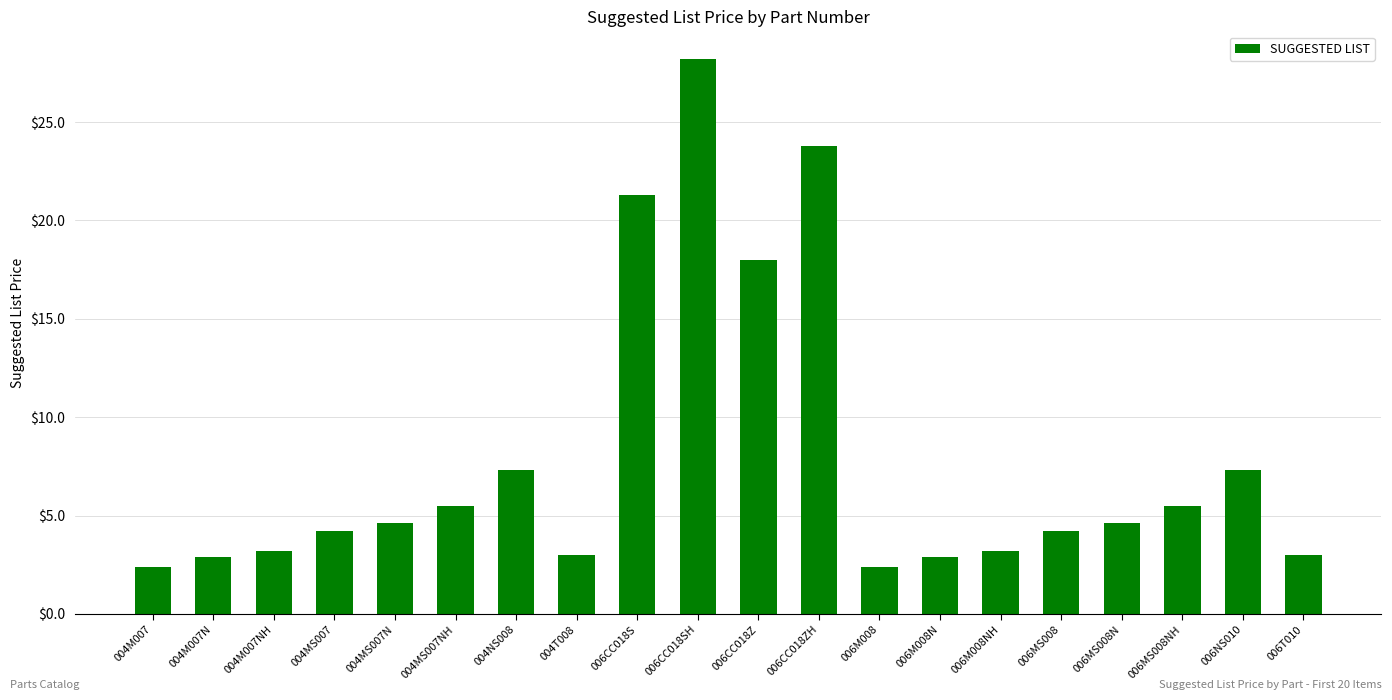

The chart shows a value of 7.5 at 004MS007N. True or false?

False